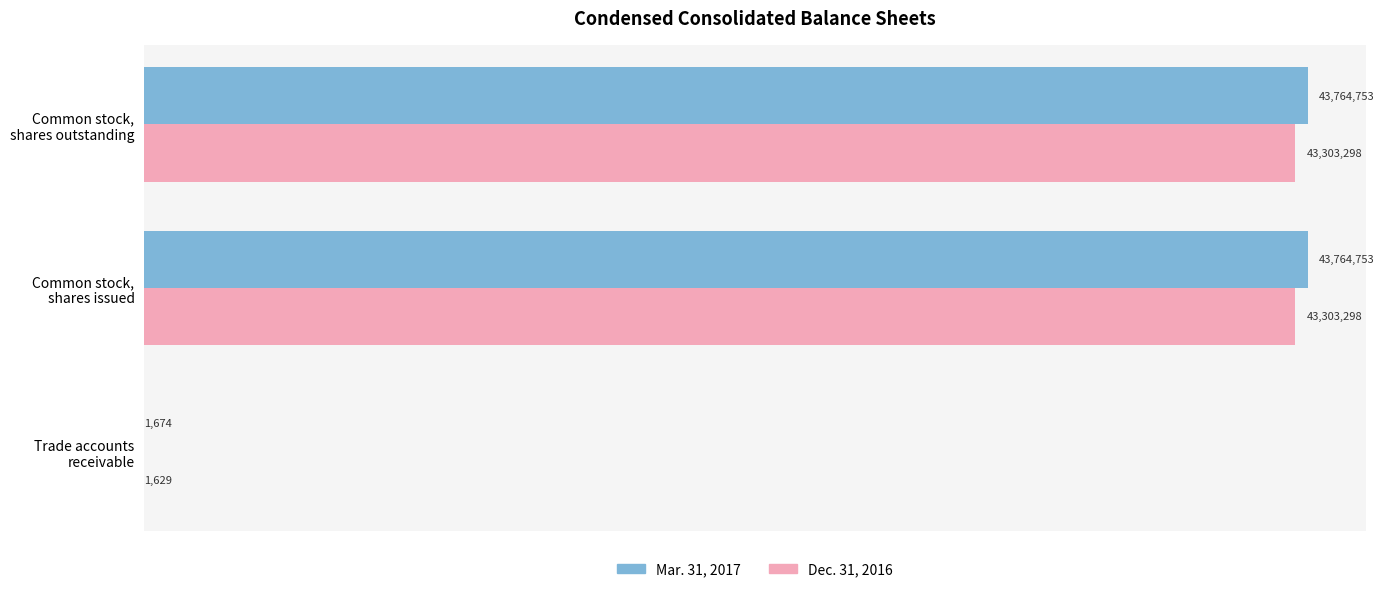

Which series has the largest range (max minus min)?

Mar. 31, 2017